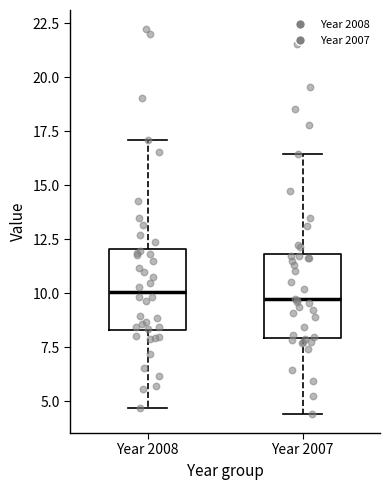

Reading left to right, read every box against the y-axis: the position of its median line, the range the box covers, and the ends of its whiskers. The values are not printed on the chart, so give them approximately, as read against the axis.

Year 2008: median 10.0, box 8.5 to 12.0, whiskers 4.5 to 17.0
Year 2007: median 9.5, box 8.0 to 12.0, whiskers 4.5 to 16.5